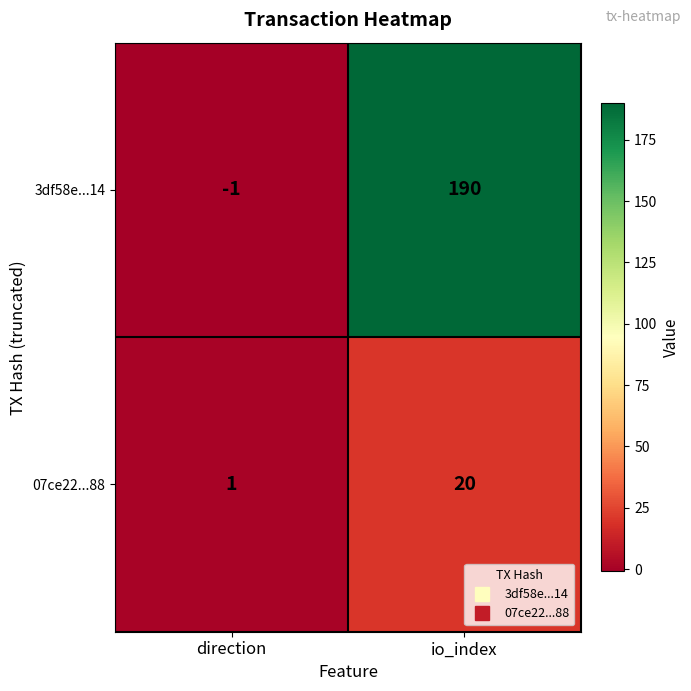

True or false: 07ce22...88 has a value of 20 at io_index.

True